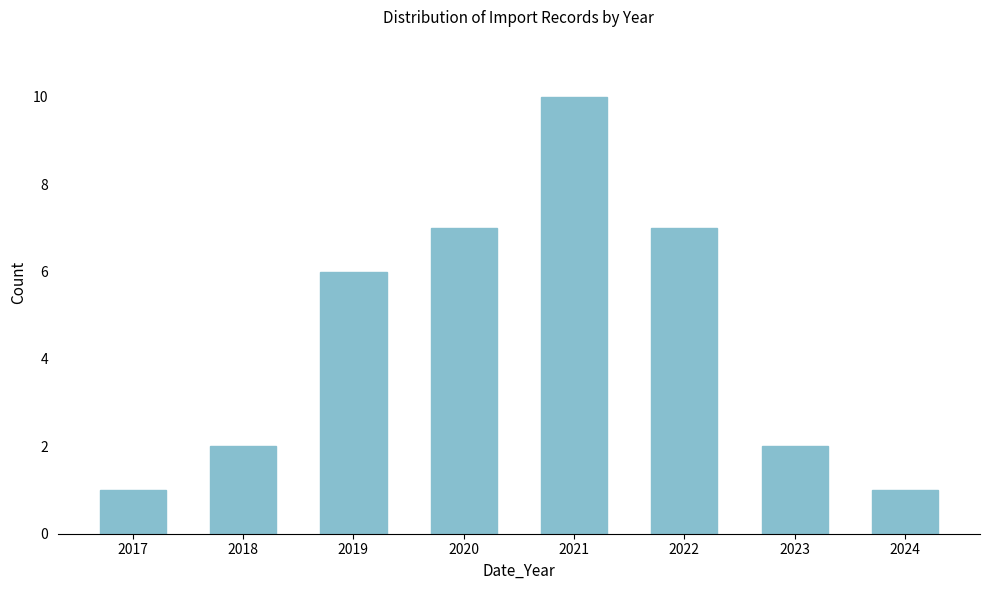

Reading left to right, what are all the values shown in this chart?

1	2	6	7	10	7	2	1